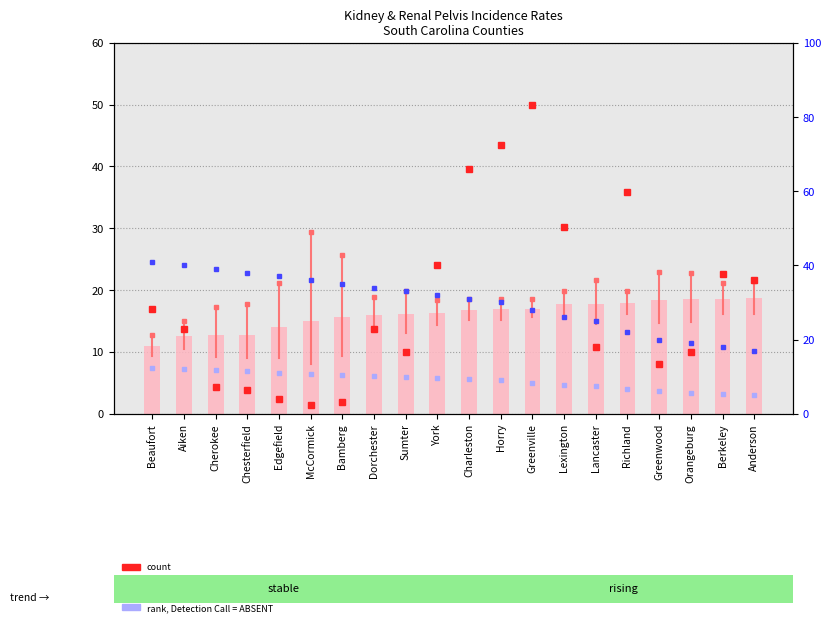

What is the value of the value, Detection Call = ABSENT bar at the 4th from the left?

12.8